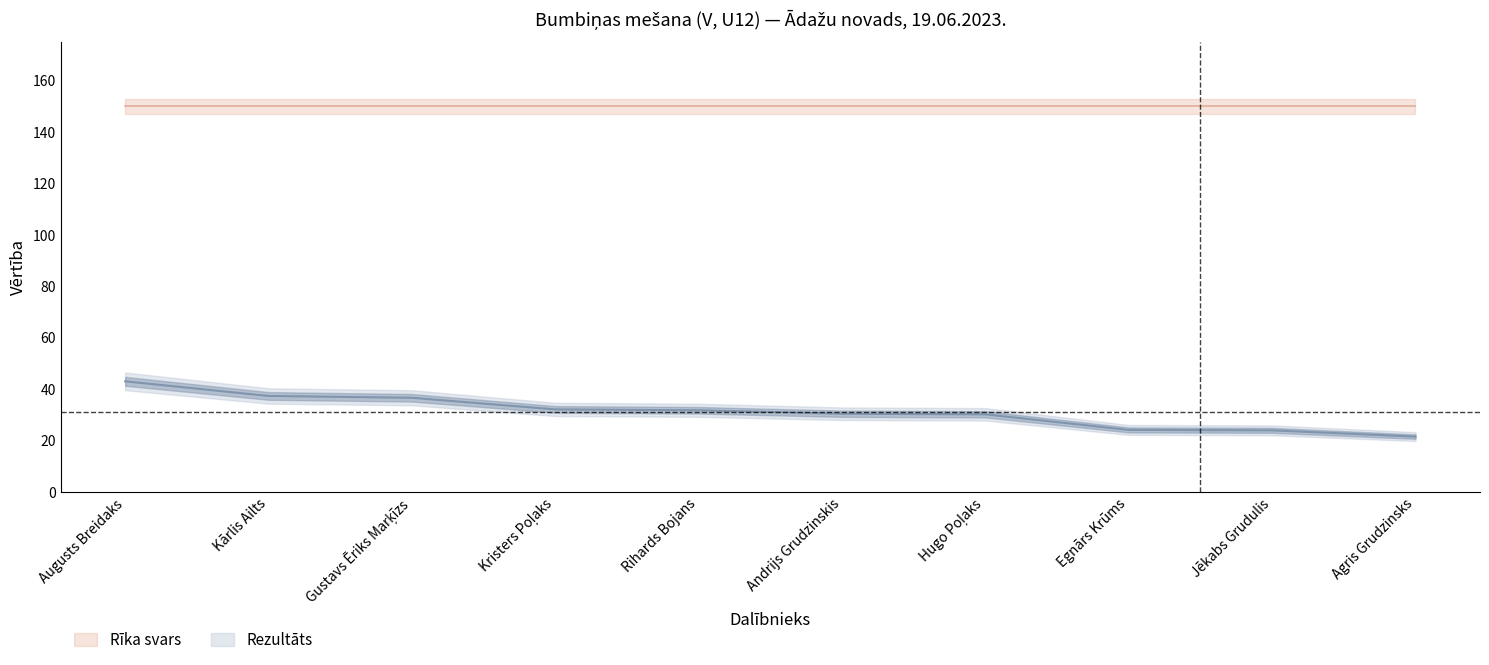

What is the average value?

31.2